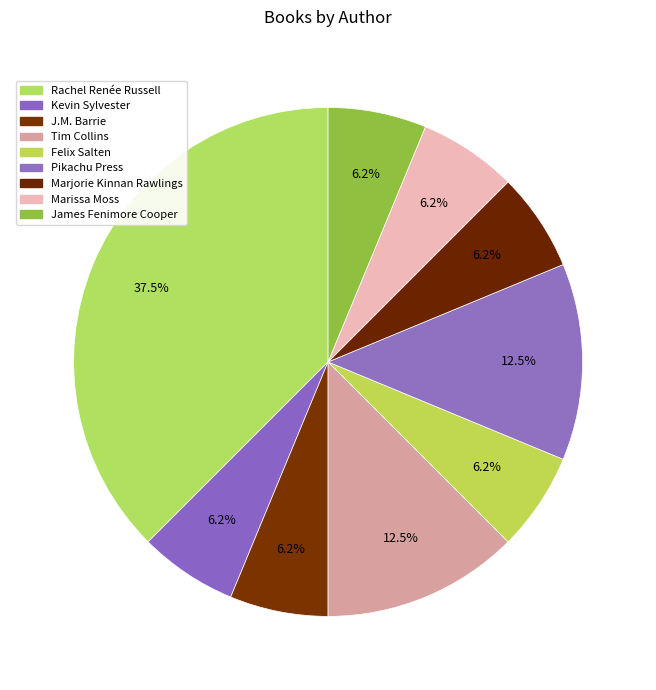

Count the number of slices in the pie.

9